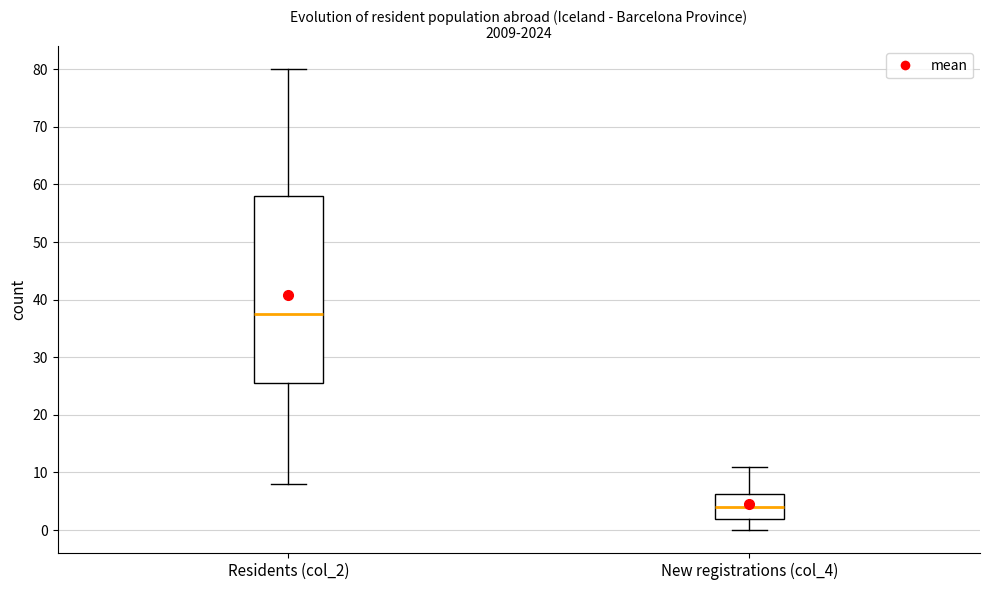

Reading left to right, read every box against the y-axis: the position of its median line, the range the box covers, and the ends of its whiskers. The values are not printed on the chart, so give them approximately, as read against the axis.

Residents (col_2): median 38, box 26 to 58, whiskers 8 to 80
New registrations (col_4): median 4, box 2 to 6, whiskers 0 to 11